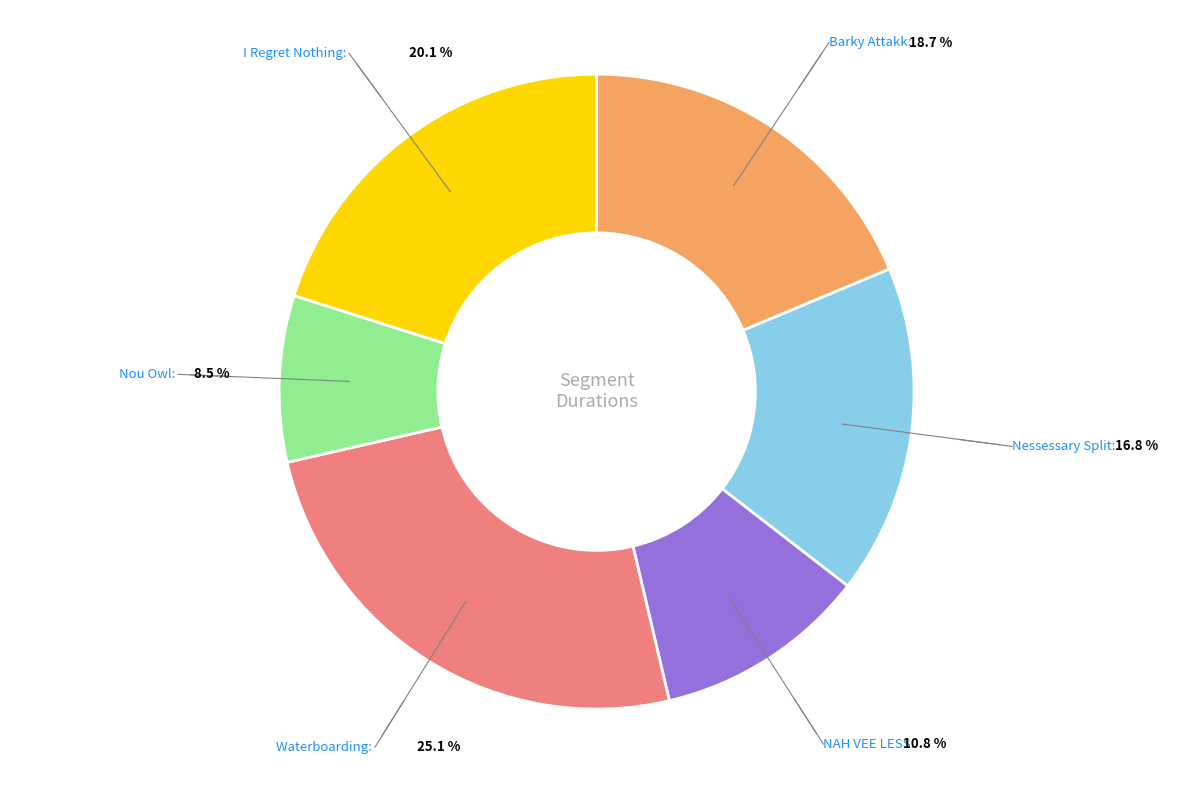

Count the number of slices in the pie.

6